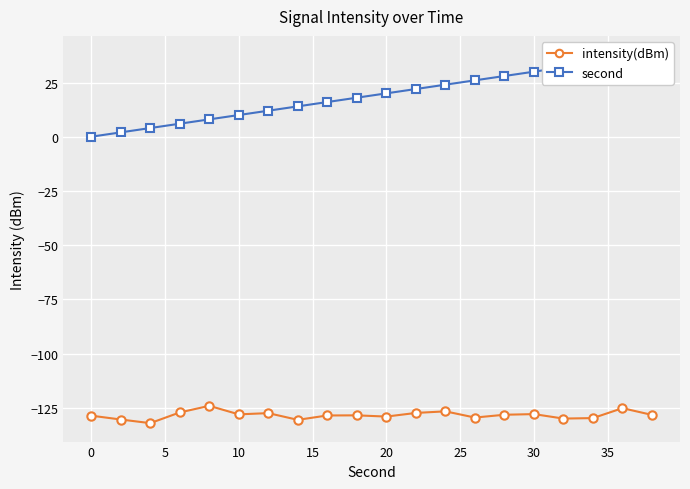

Reading left to right, transcribe all the data shown in this chart.

intensity(dBm): -128.7	-130.4	-132.1	-127.2	-124.1	-128.1	-127.5	-130.6	-128.6	-128.5	-129.1	-127.4	-126.7	-129.5	-128.2	-127.9	-130.0	-129.8	-125.2	-128.3
second: 0.0	2.0	4.0	6.0	8.0	10.0	12.0	14.0	16.0	18.0	20.0	22.0	24.0	26.0	28.0	30.0	32.0	34.0	36.0	38.0